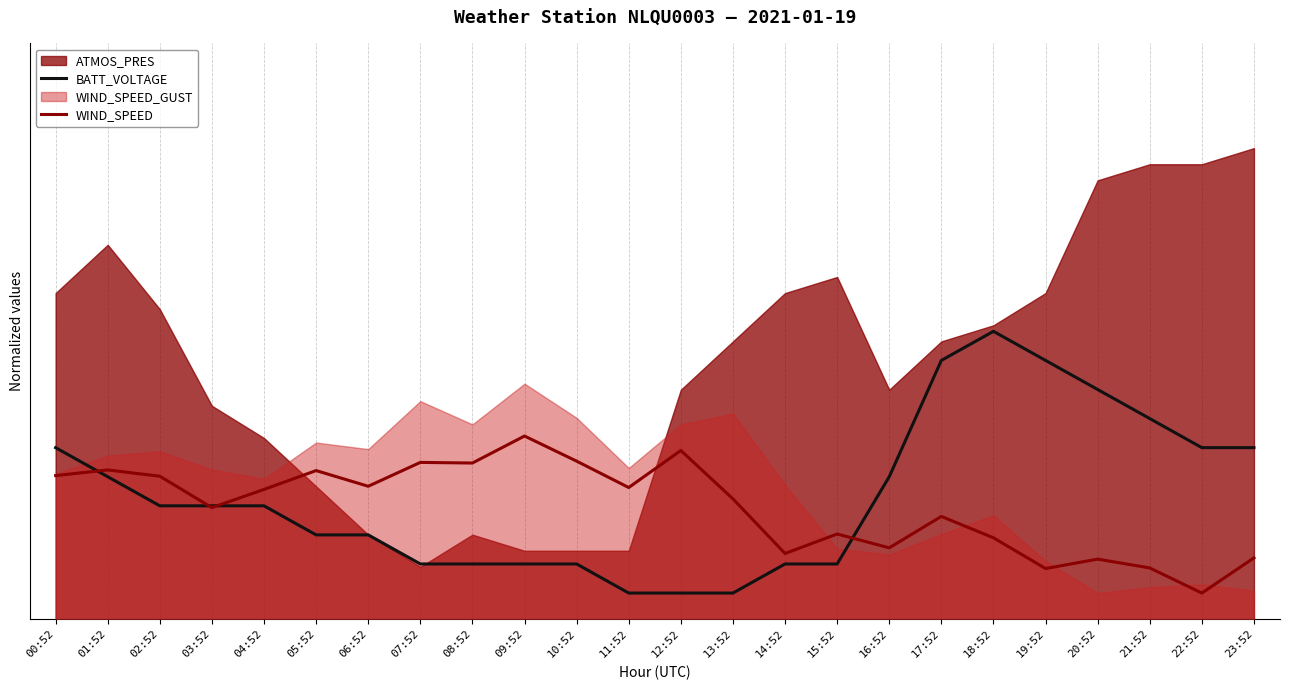

Where does the BATT_VOLTAGE series first go above 2?

00:52